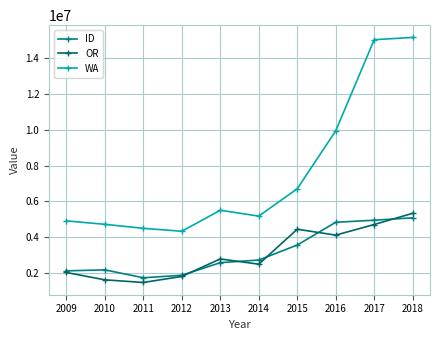

What is the value of the ID point at the 8th from the left?

4835028